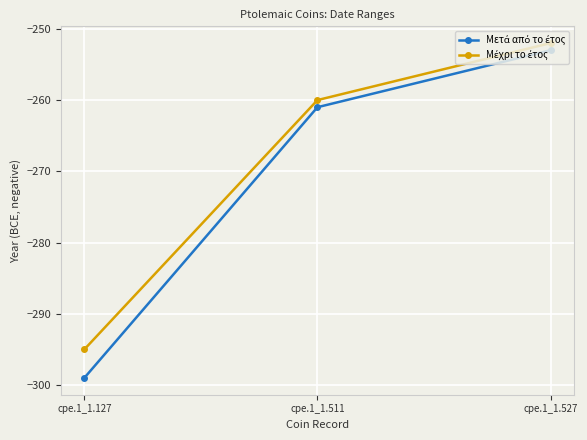

What is the minimum value shown in the chart?

-299